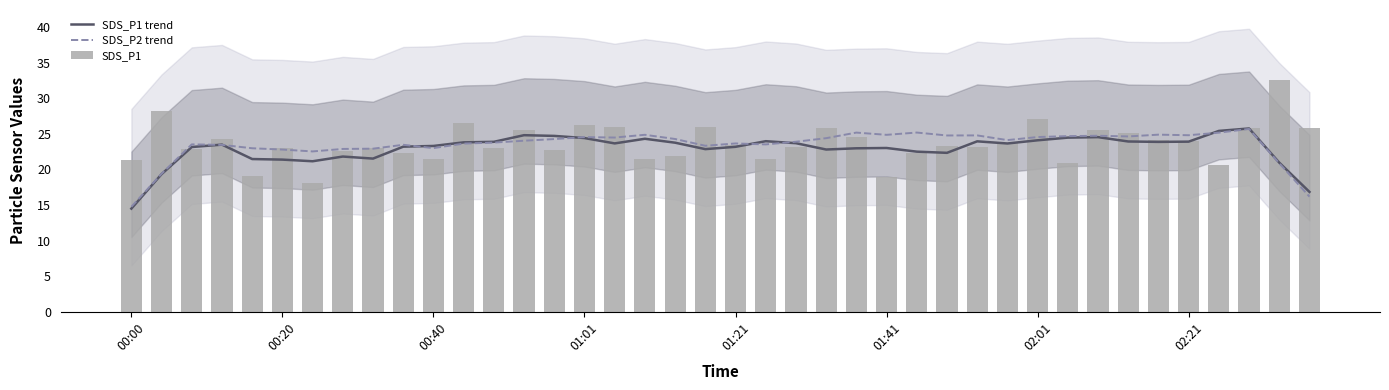

What is the minimum value for SDS_P1 trend?

14.5